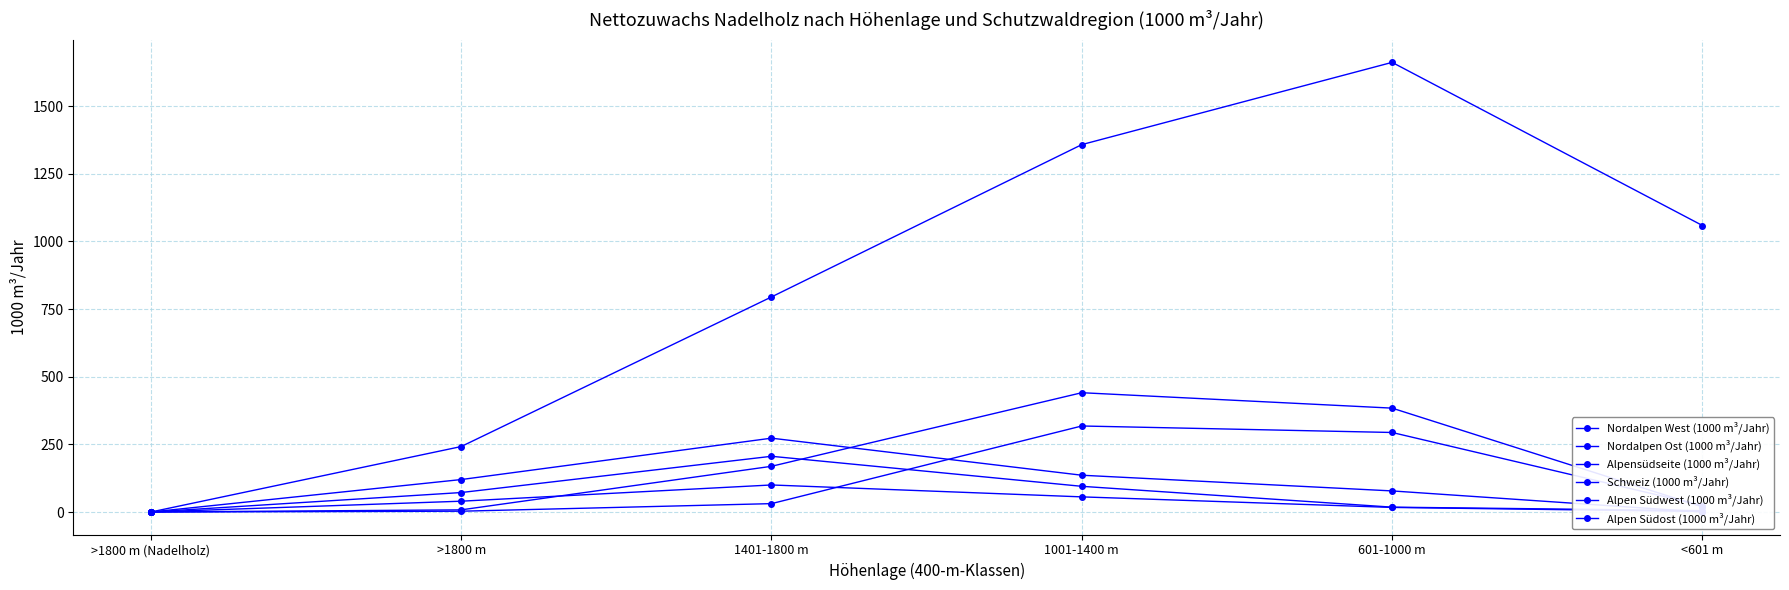

Rank the categories by Alpen Südost (1000 m³/Jahr) value from lowest to highest.

>1800 m (Nadelholz), <601 m, 601-1000 m, >1800 m, 1001-1400 m, 1401-1800 m